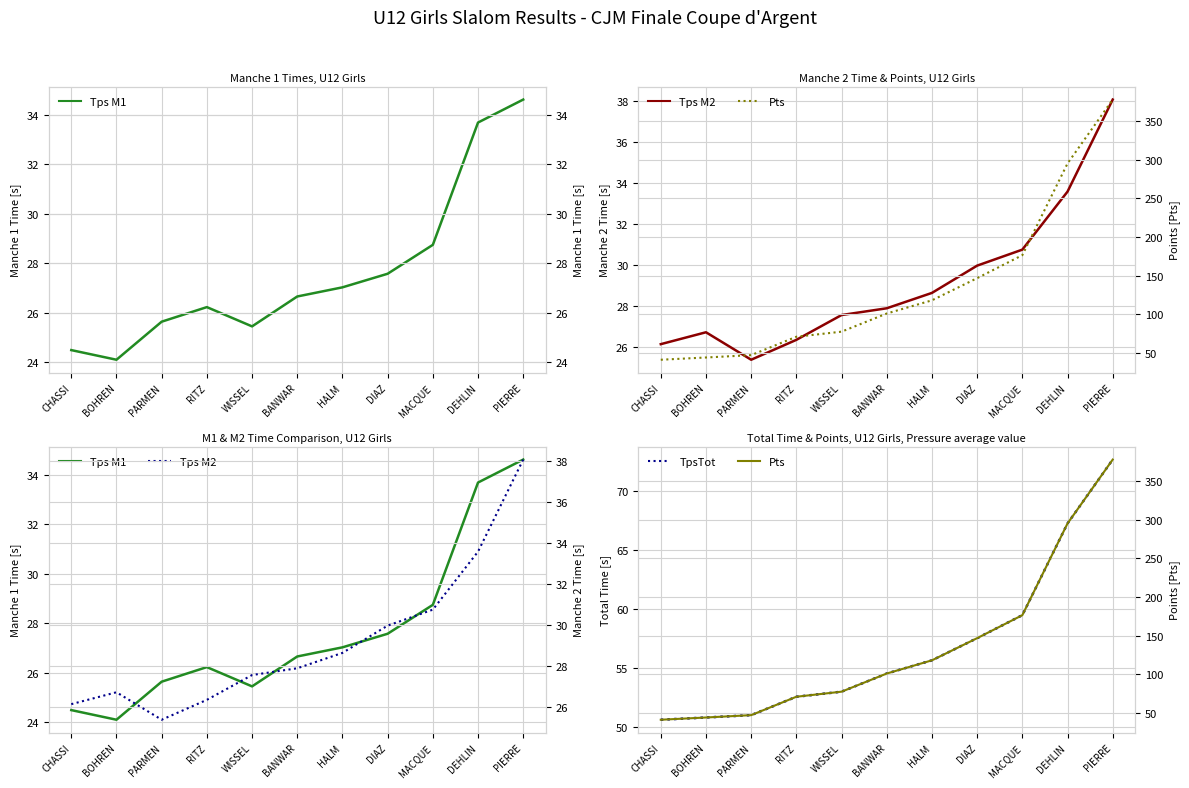

How many data points in TpsTot are above 54?

6